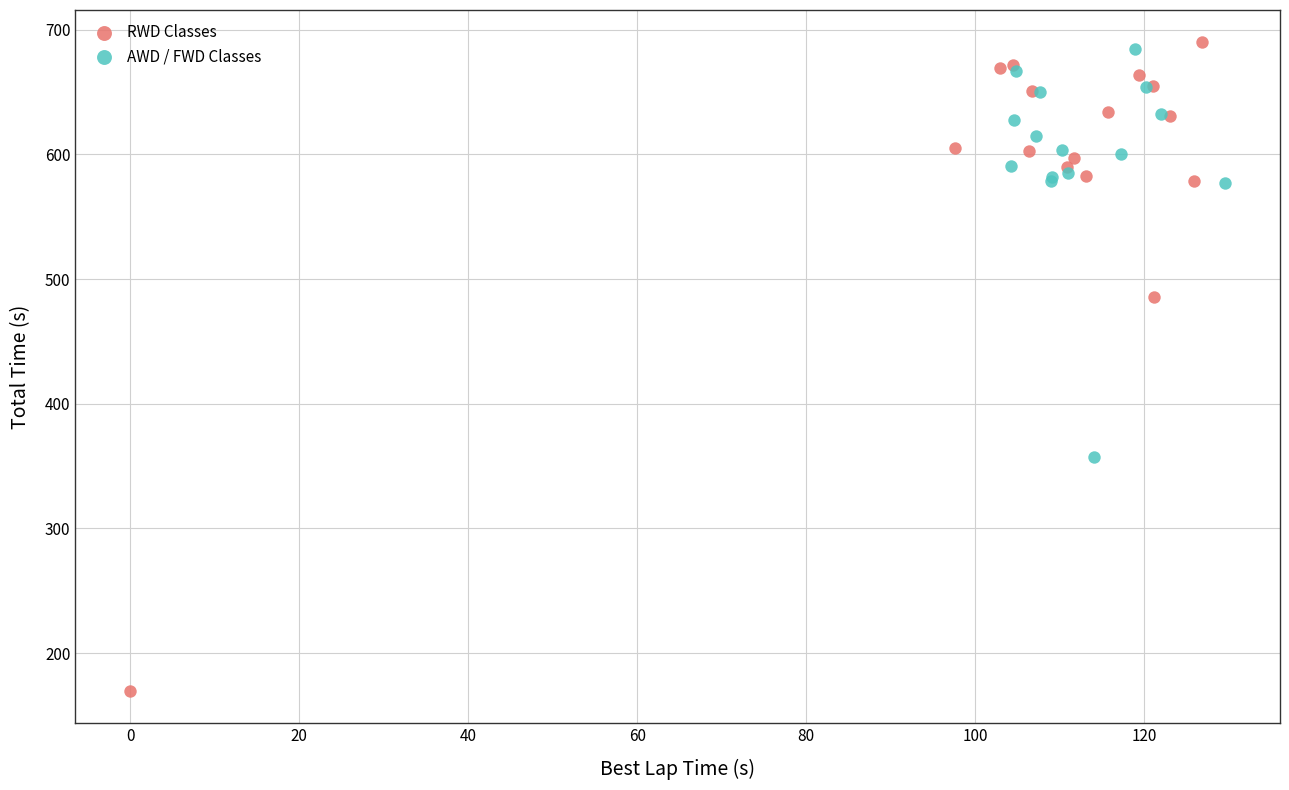

Which series reaches the maximum Y coordinate?

RWD Classes